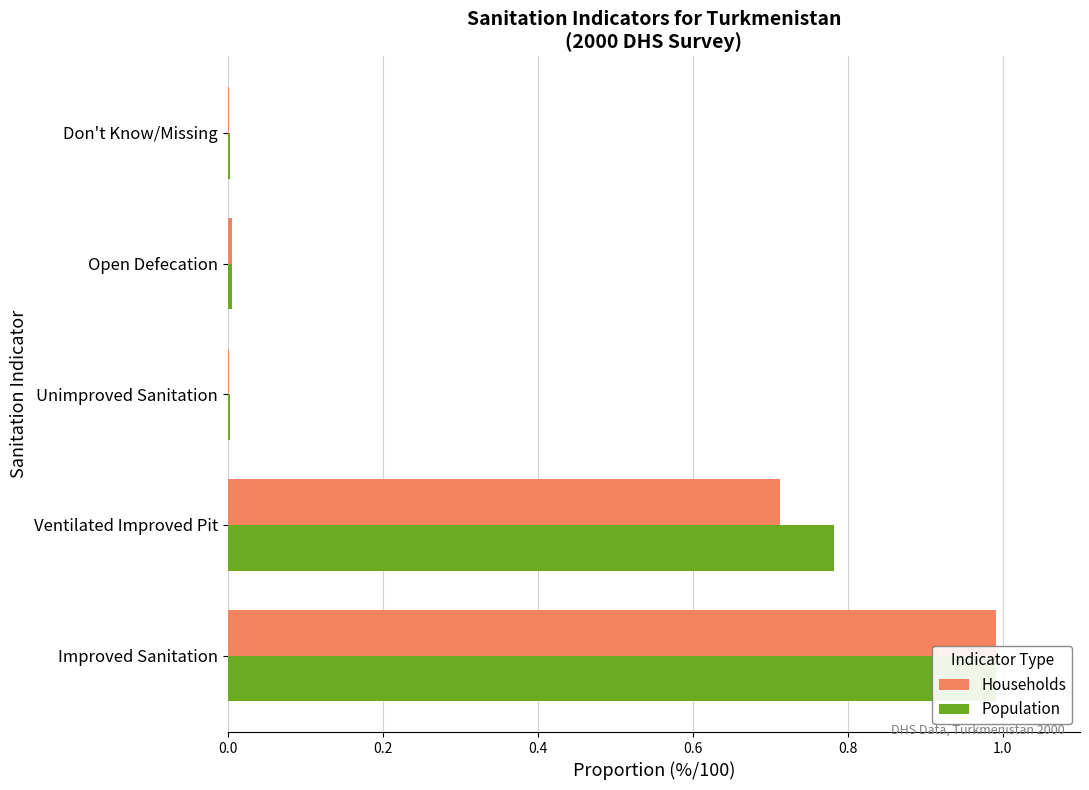

What is the greatest value displayed?

1.0